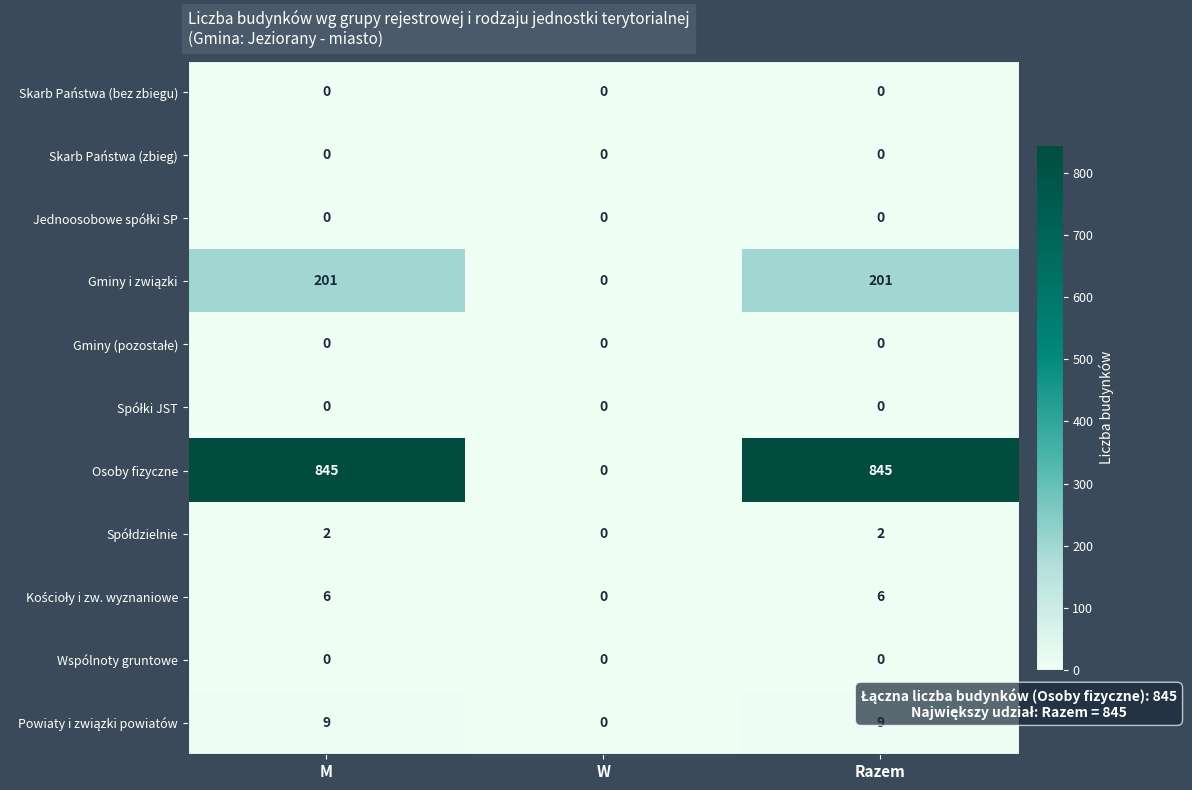

The Skarb Państwa (bez zbiegu) series shows 0 at M. True or false?

True